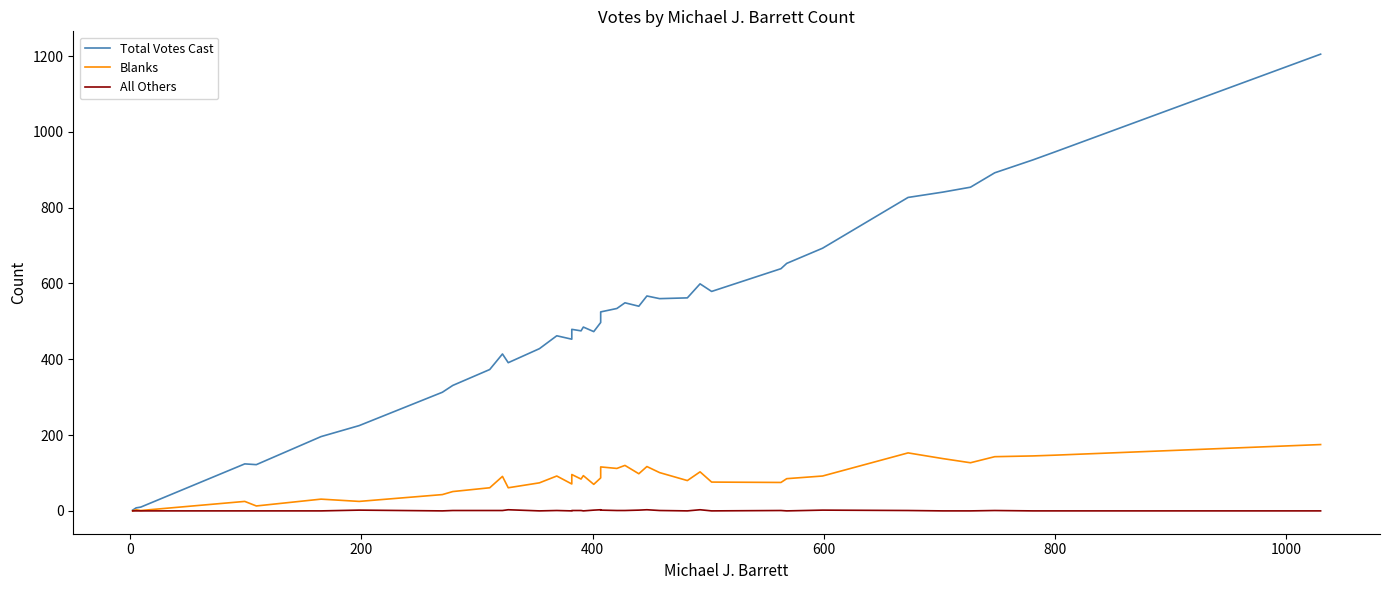

Which series has the largest range (max minus min)?

Total Votes Cast